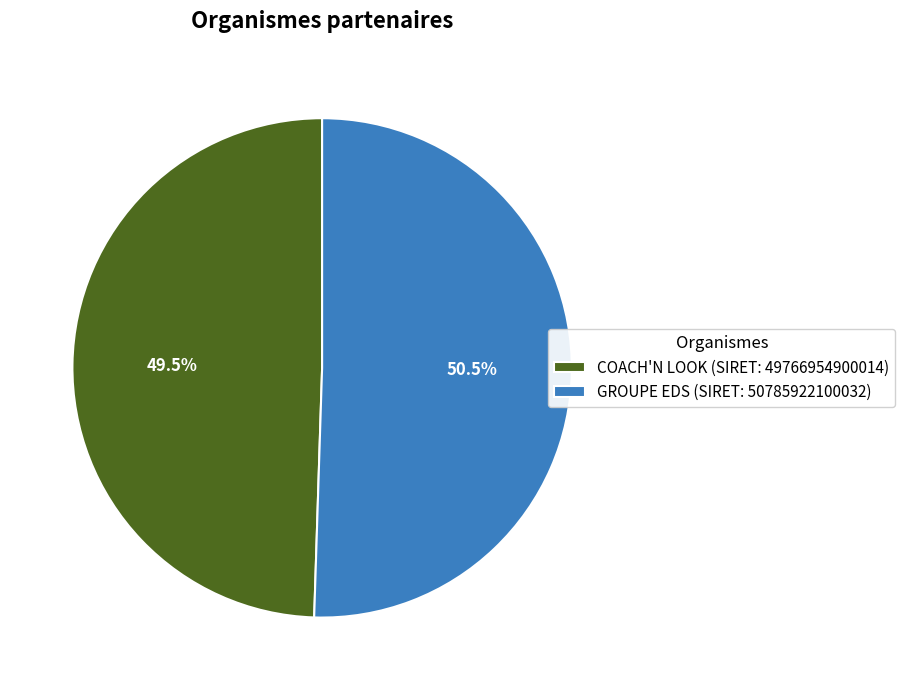

Between GROUPE EDS (SIRET: 50785922100032) and COACH'N LOOK (SIRET: 49766954900014), which is larger?

GROUPE EDS (SIRET: 50785922100032)